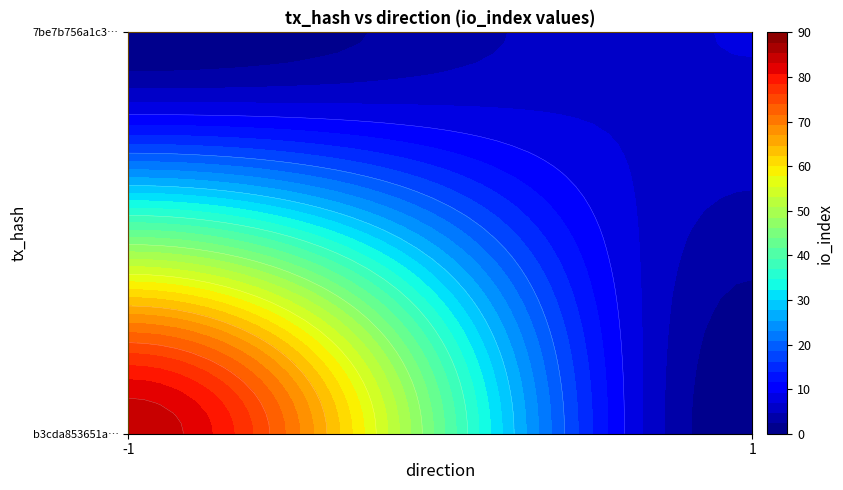

Rank the series by their maximum value, from lowest to highest.

7be7b756a1c3e5a93d28bd160d1c0141bb92113, b3cda853651aa3041009db1d256e32923b9b25b